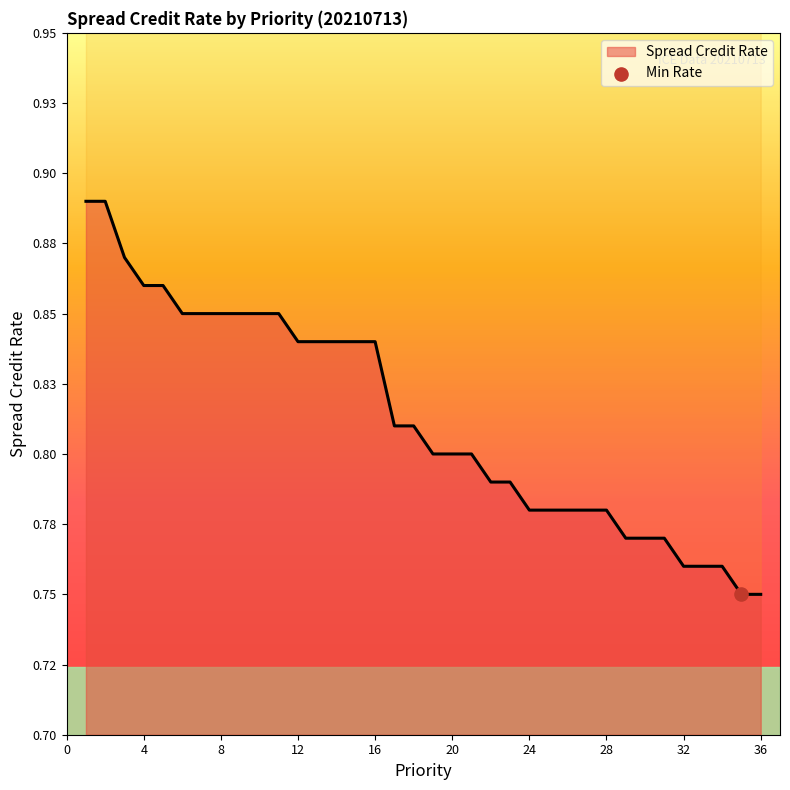

Between 11 and 31, which is larger?

11